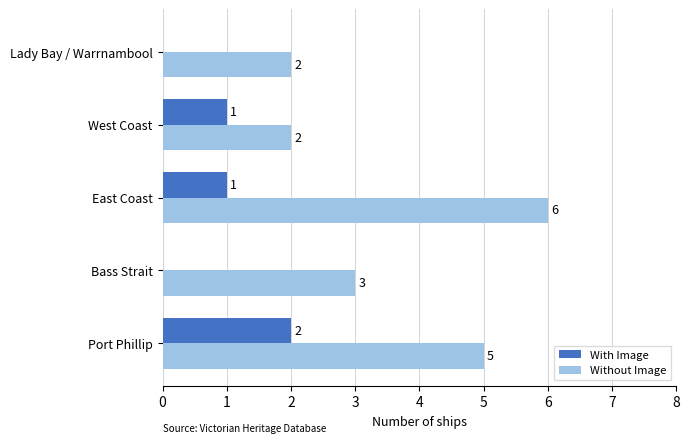

How many With Image values are between 0 and 1?

4